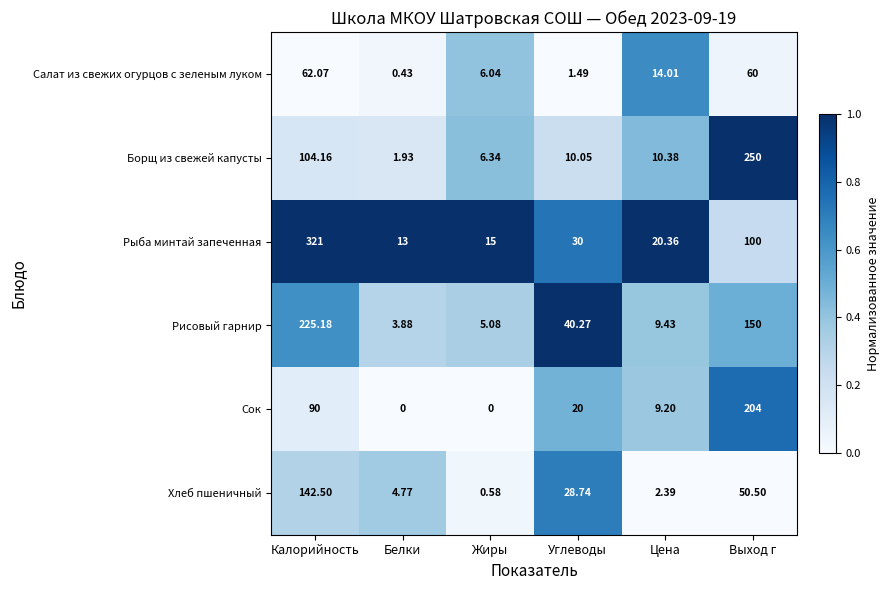

What is the greatest value displayed?

321.0